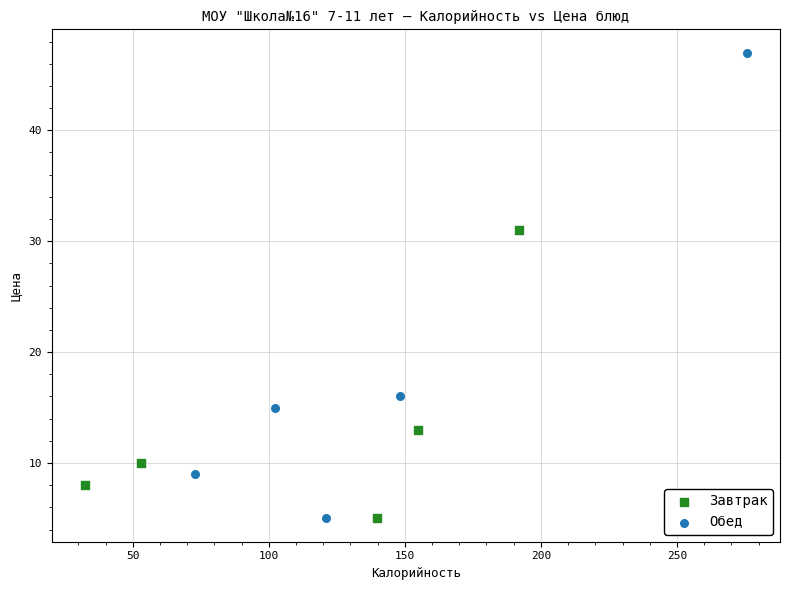

Which series has the widest spread of Y values?

Обед